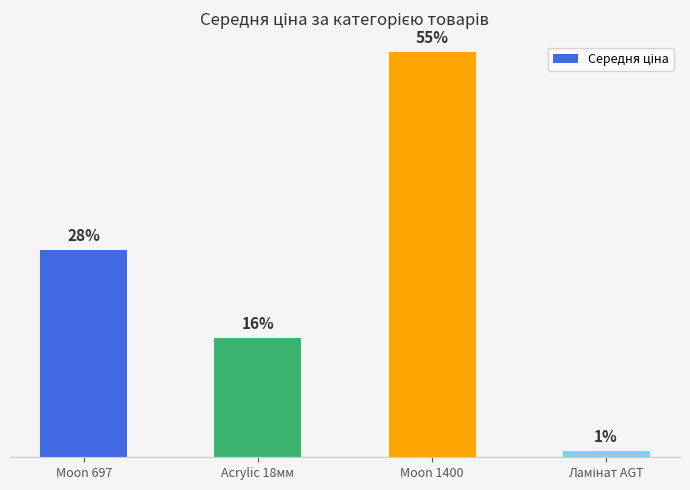

Does the chart contain any negative values?

No